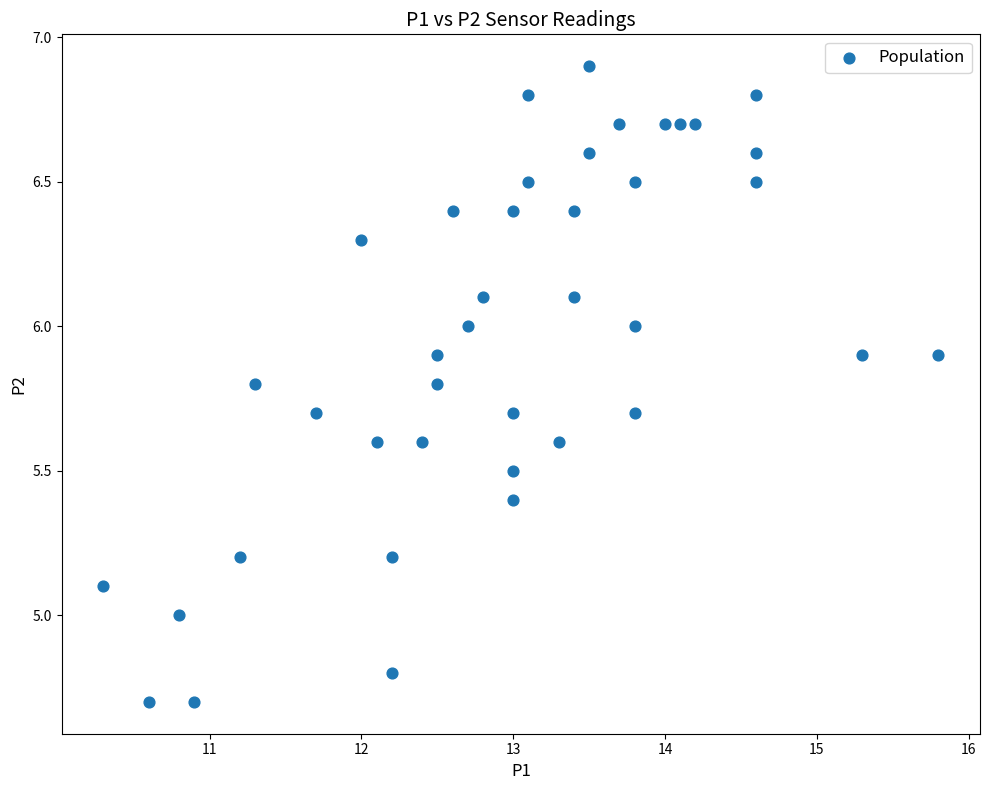

What is the range of X values (max minus min)?

5.5